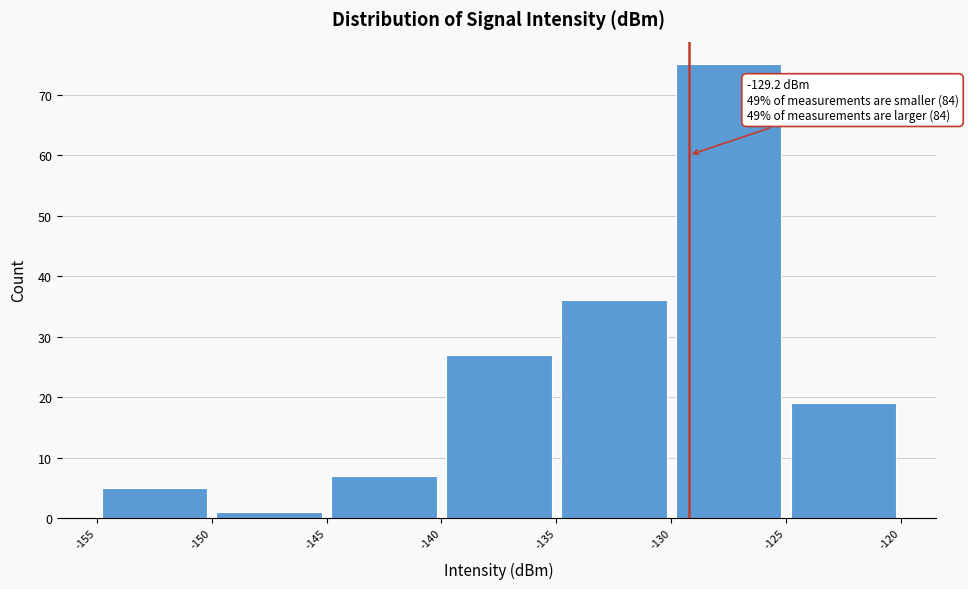

Over which range of the x-axis is the bar tallest?

-130 to -125